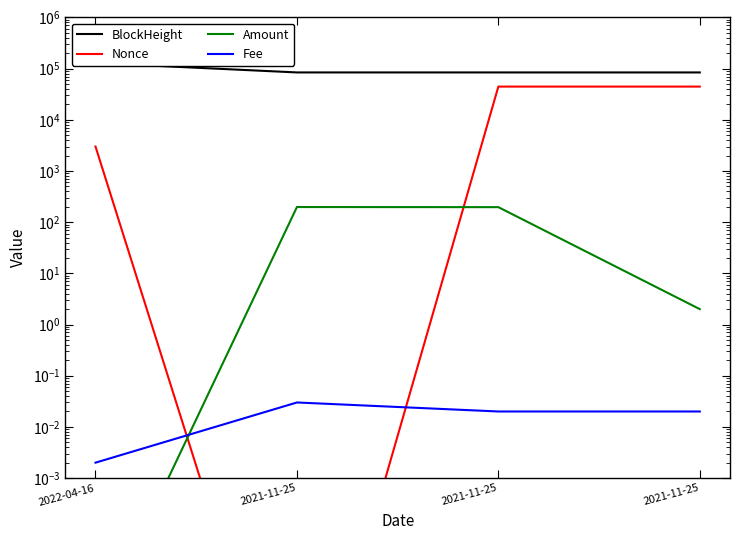

True or false: BlockHeight has a value of 84232.0 at 2021-11-25.

True